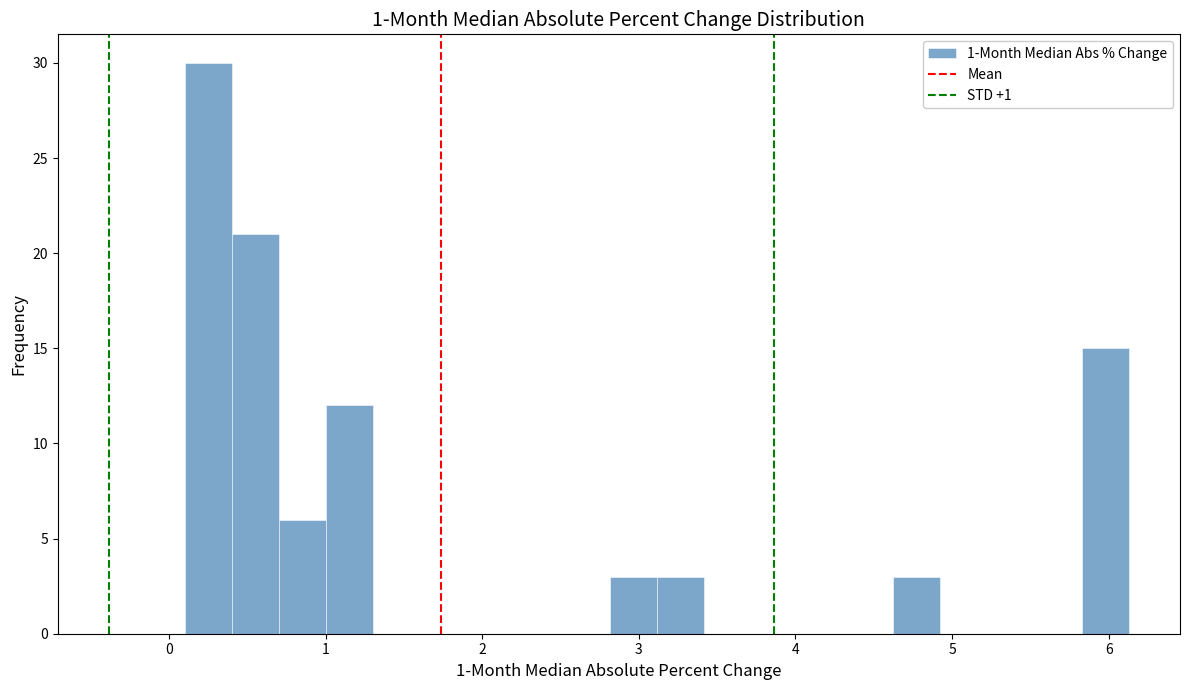

Read against the x-axis, roughly where is the centre of the tallest bar?

0.3